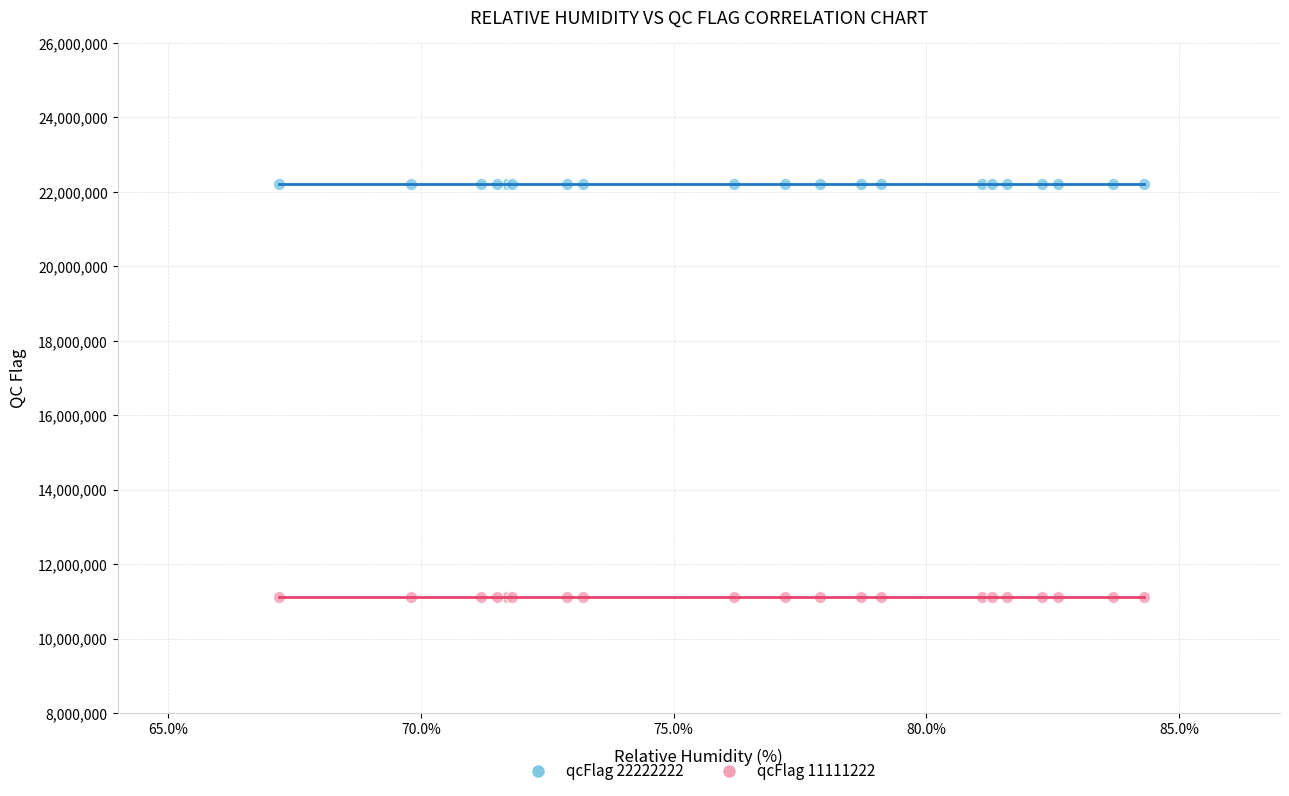

Which series reaches the minimum Y coordinate?

qcFlag 11111222